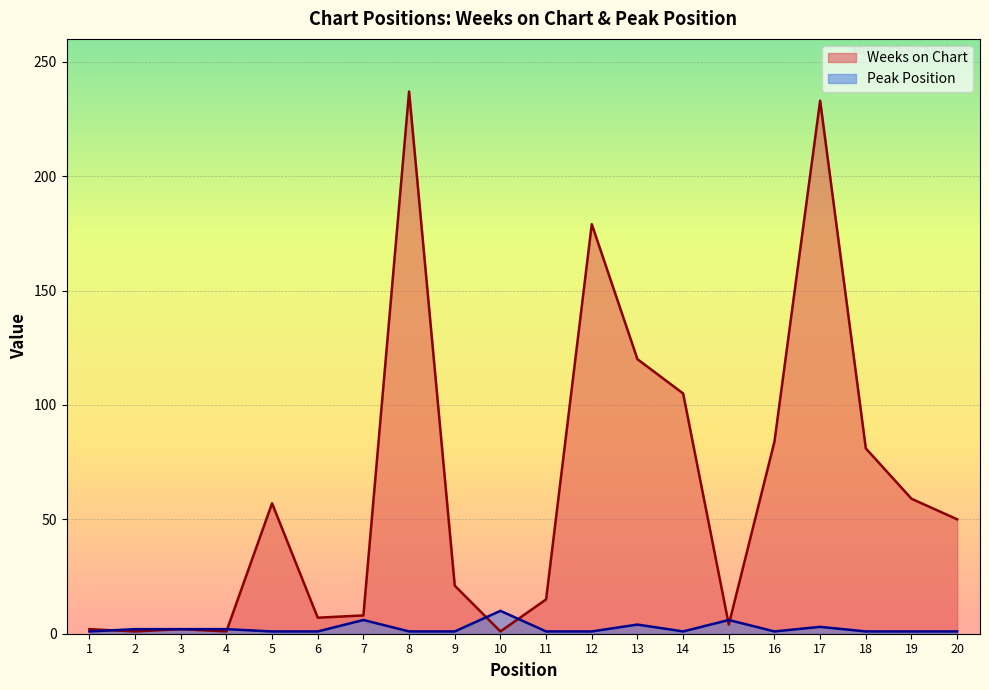

Reading left to right, transcribe all the data shown in this chart.

Weeks on Chart: 2	1	2	1	57	7	8	237	21	1	15	179	120	105	4	84	233	81	59	50
Peak Position: 1	2	2	2	1	1	6	1	1	10	1	1	4	1	6	1	3	1	1	1